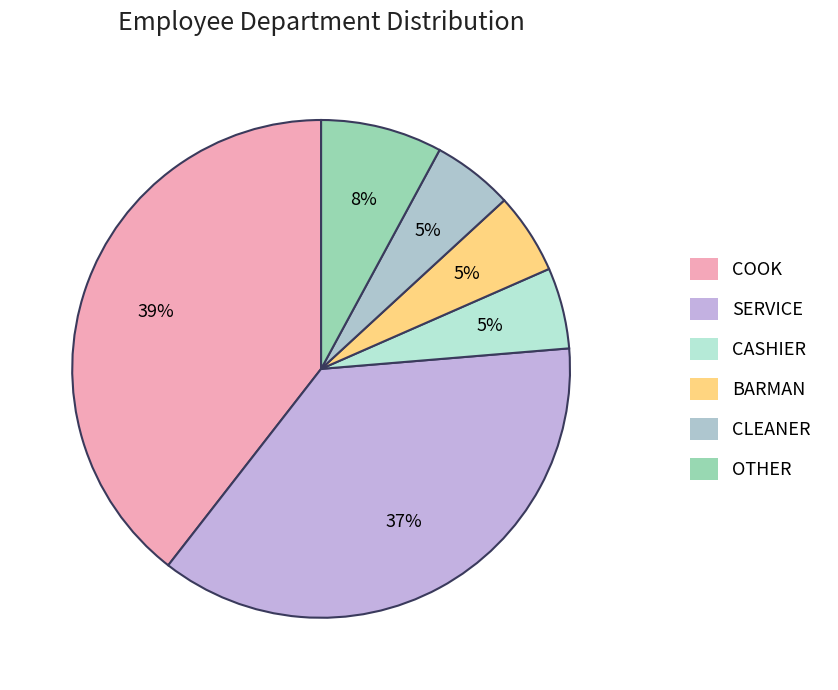

Rank the categories by value from highest to lowest.

COOK, SERVICE, OTHER, CASHIER, BARMAN, CLEANER